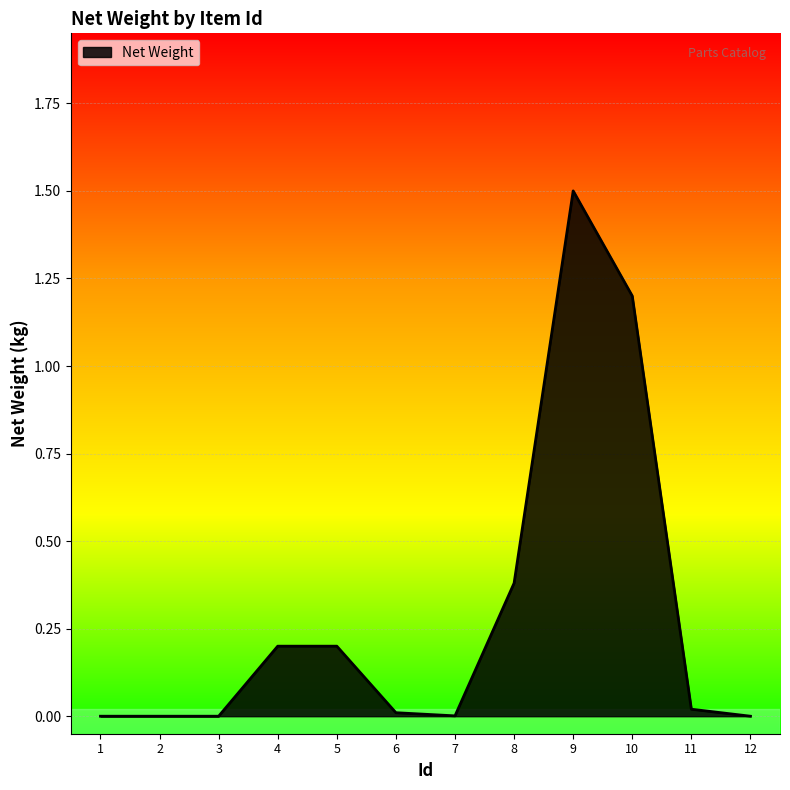

The chart shows a value of 0.0 at 2. True or false?

True